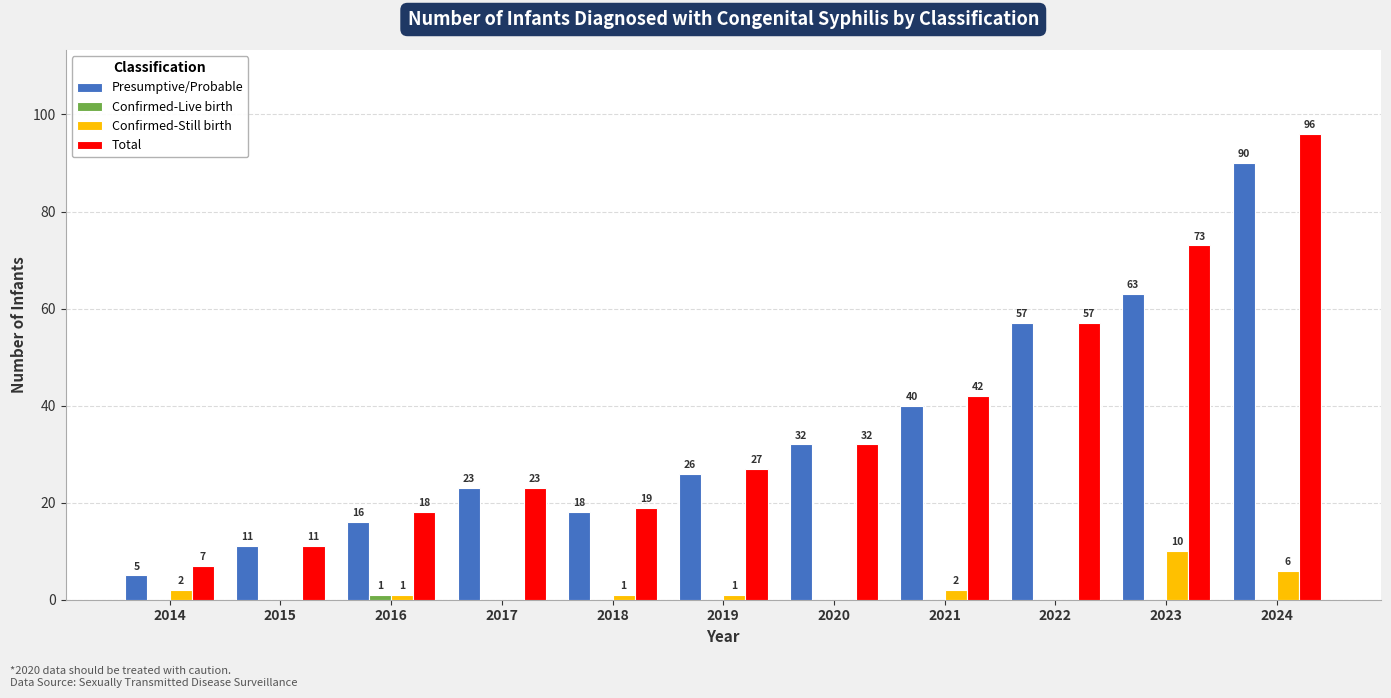

What is the total value across all series at 2018?

38